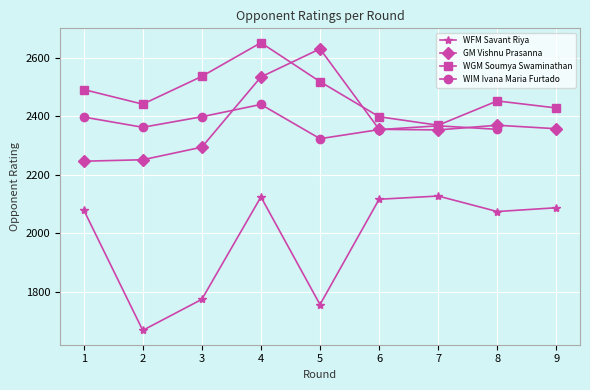

What are all the series names shown in the legend?

WFM Savant Riya, GM Vishnu Prasanna, WGM Soumya Swaminathan, WIM Ivana Maria Furtado